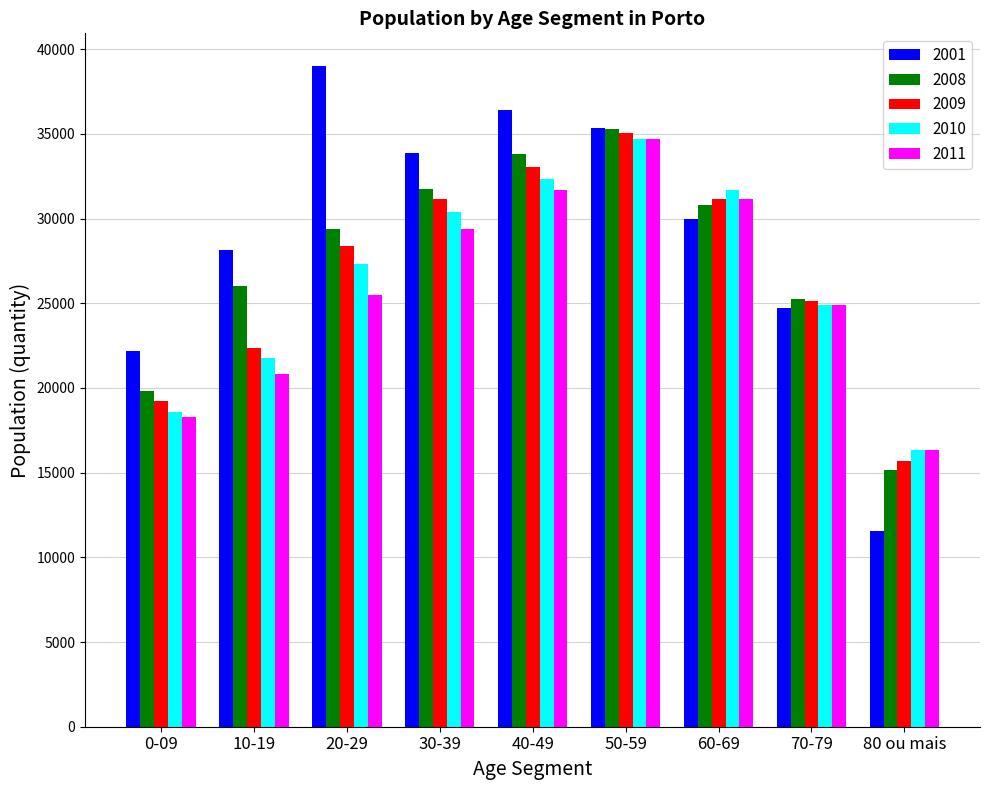

What is the sum of all 2009 values?

241254